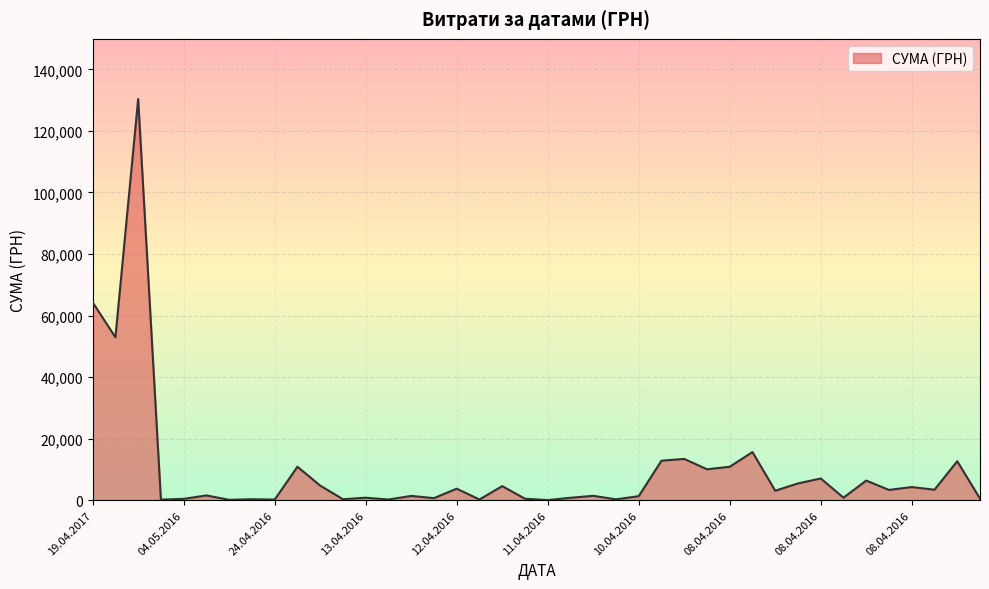

Does the chart have visible grid lines?

Yes